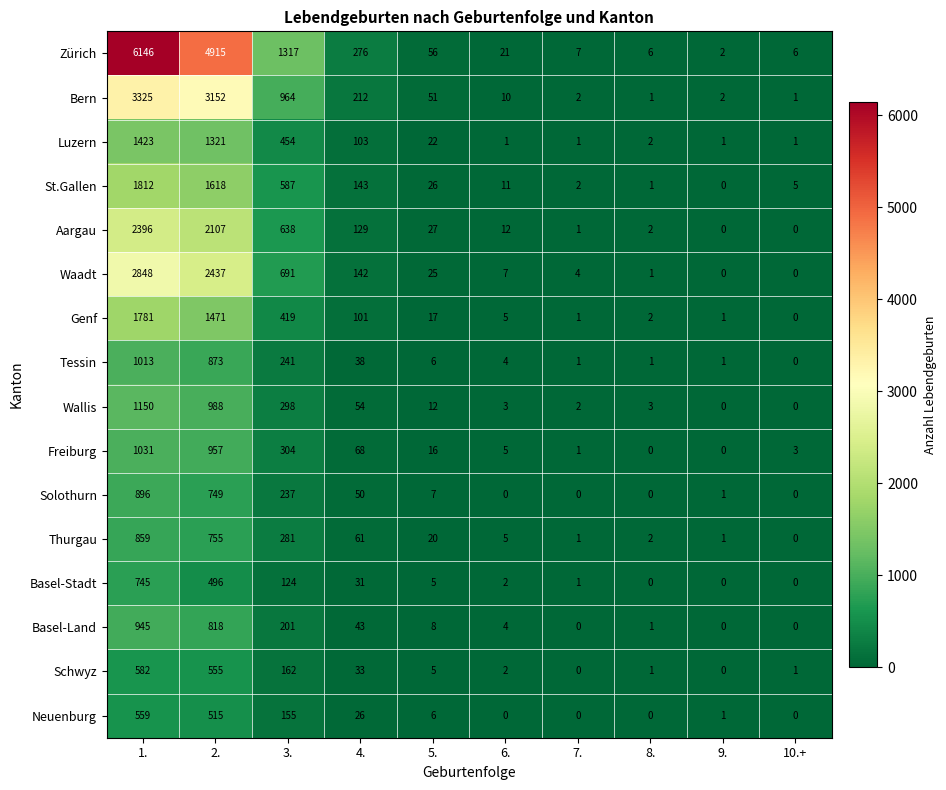

What is the spread (max minus min) of values at 4.?

250